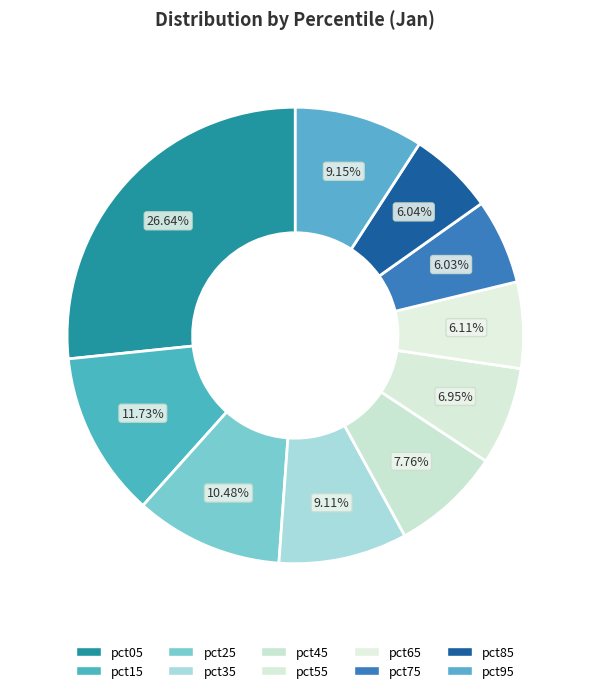

To the nearest percent, what is the average slice percentage?

10%